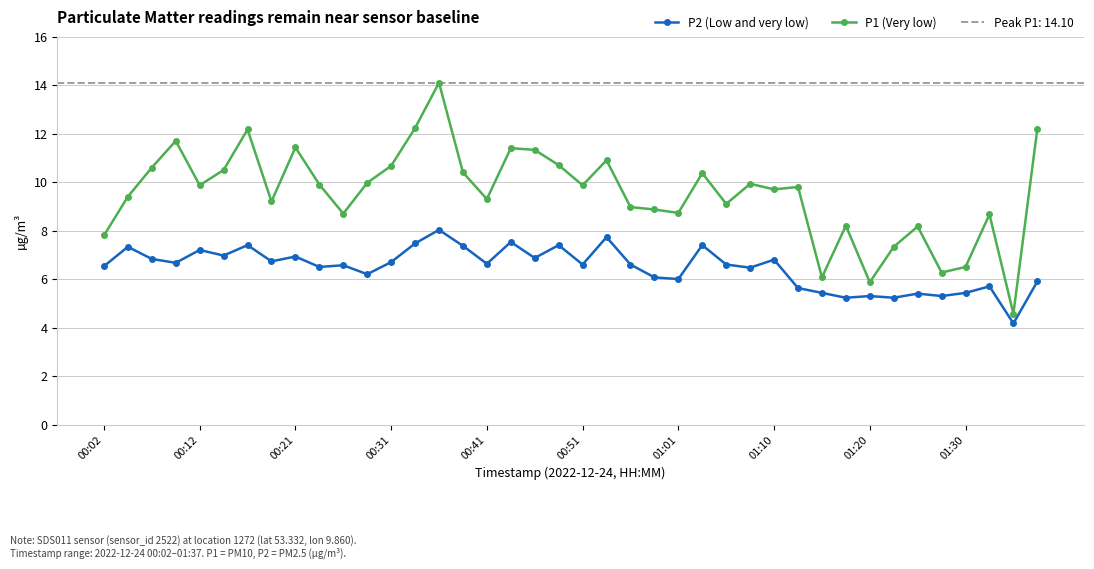

True or false: P2 (Low and very low) and P1 (Very low) cross at least once.

False